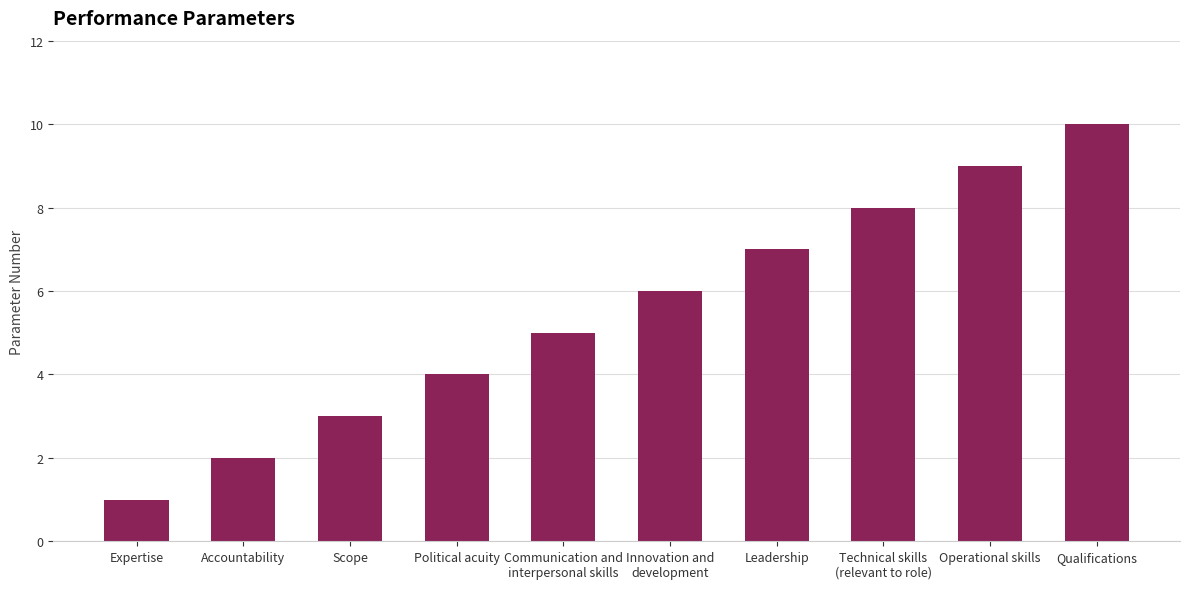

Are the bars grouped side by side (vs. stacked)?

No